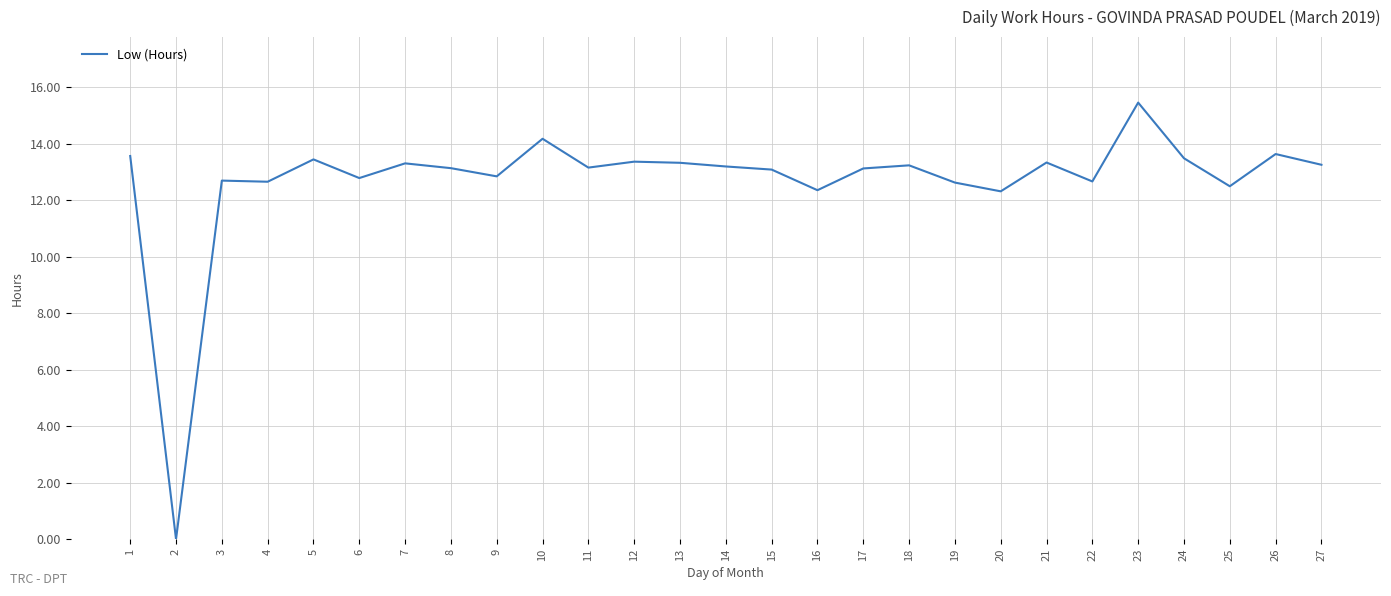

What is the sum of all values?

342.6